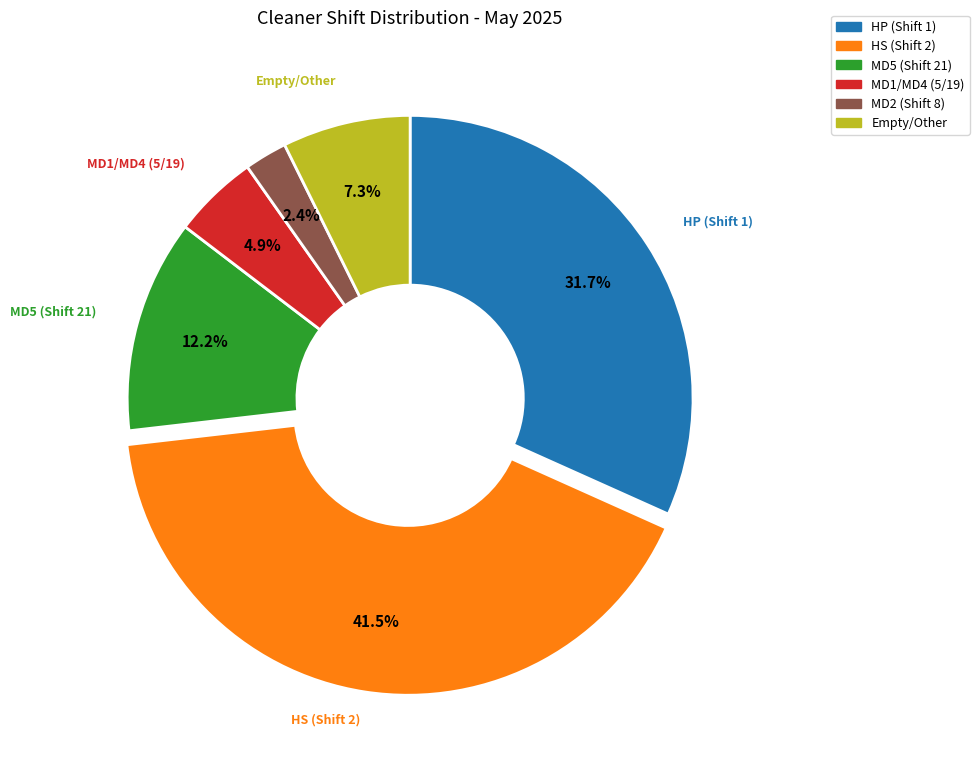

Is there any slice that represents more than half of the pie?

No